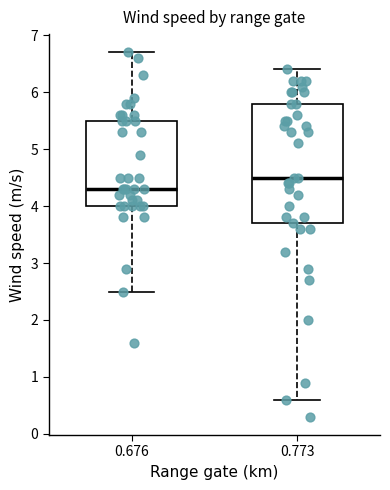

Which box has the lowest median line?

0.676